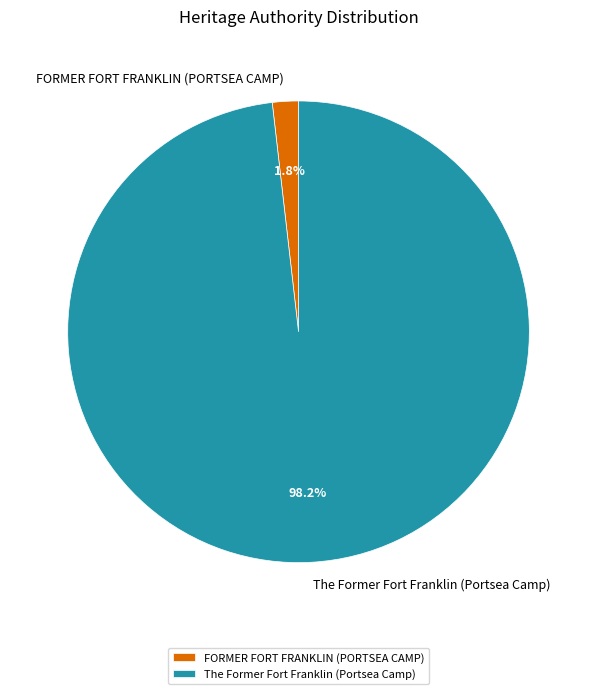

Between FORMER FORT FRANKLIN (PORTSEA CAMP) and The Former Fort Franklin (Portsea Camp), which is larger?

The Former Fort Franklin (Portsea Camp)